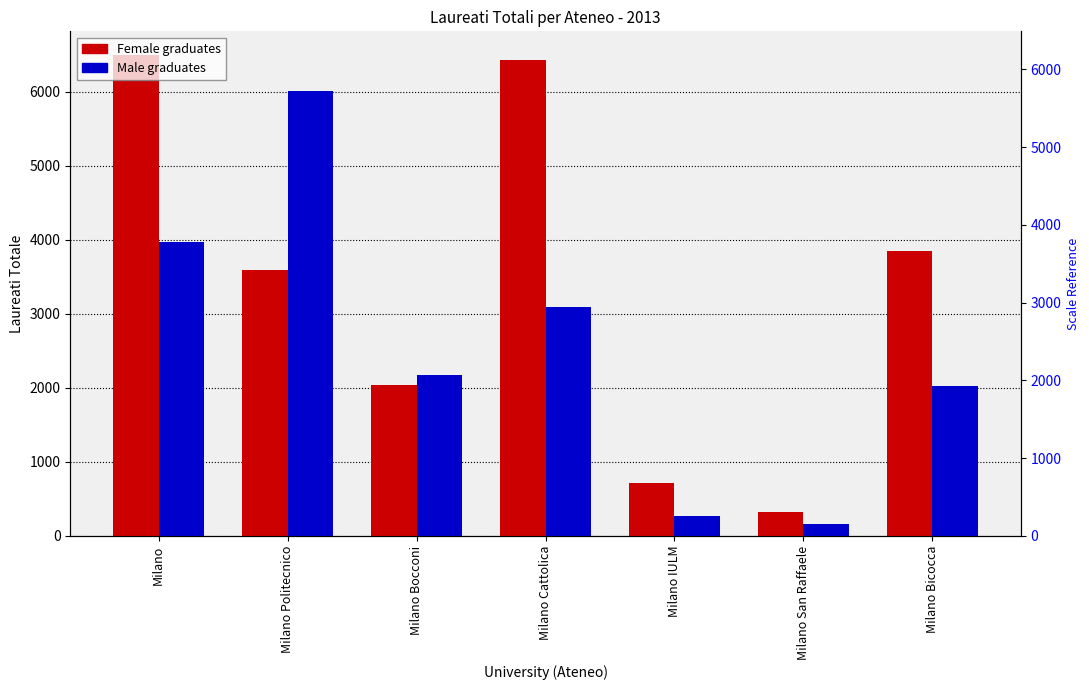

At which category does the chart reach its minimum across all series?

Milano San Raffaele